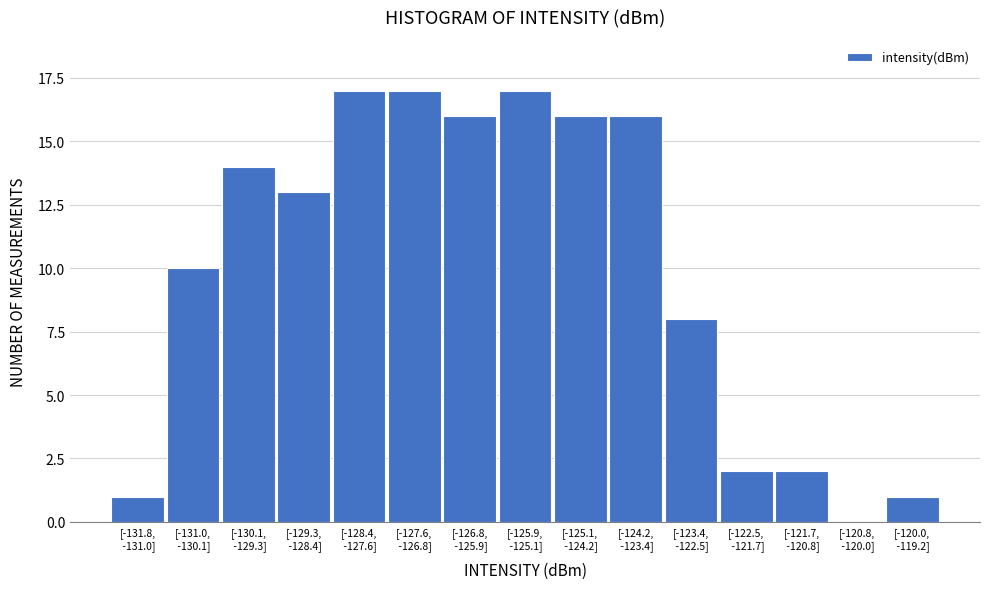

What is the greatest value displayed?

17